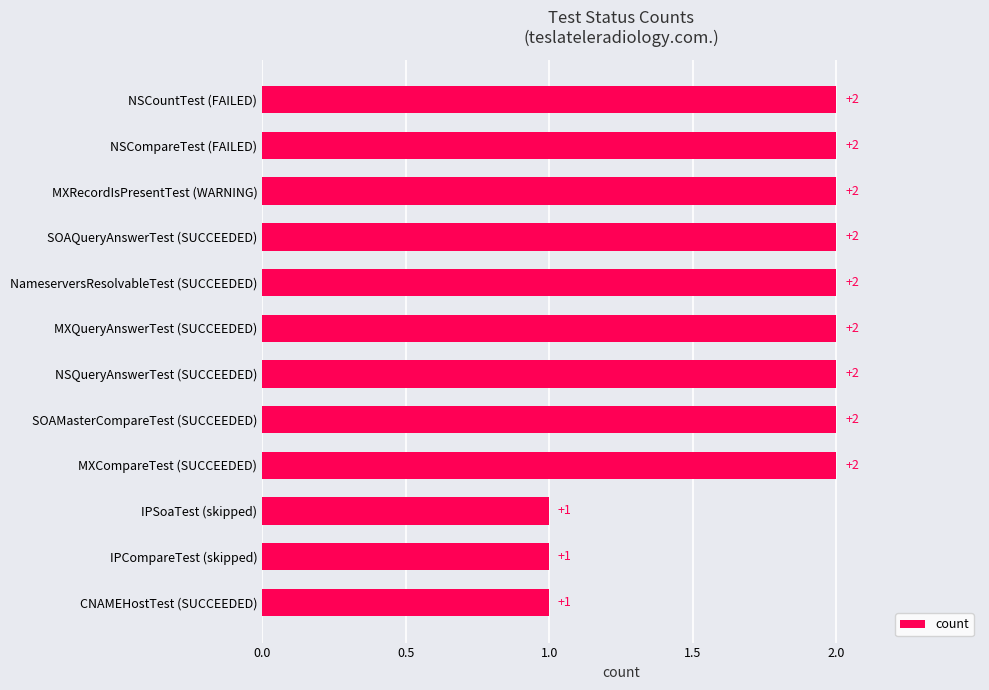

Reading bottom to top, list all the values displayed in this chart.

1	1	1	2	2	2	2	2	2	2	2	2